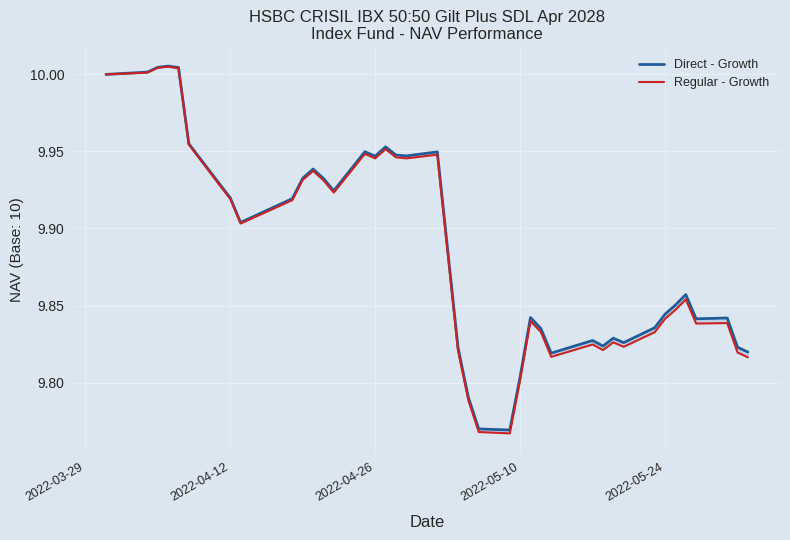

Reading left to right, list all the values displayed in this chart.

Direct - Growth: 10.0	10.0	10.0	10.0	10.0	10.0	9.9	9.9	9.9	9.9	9.9	9.9	9.9	9.9	9.9	9.9	10.0	9.9	9.9	9.9	9.8	9.8	9.8	9.8	9.8	9.8	9.8	9.8	9.8	9.8	9.8	9.8	9.8	9.8	9.9	9.9	9.8	9.8	9.8	9.8
Regular - Growth: 10.0	10.0	10.0	10.0	10.0	10.0	9.9	9.9	9.9	9.9	9.9	9.9	9.9	9.9	9.9	9.9	10.0	9.9	9.9	9.9	9.8	9.8	9.8	9.8	9.8	9.8	9.8	9.8	9.8	9.8	9.8	9.8	9.8	9.8	9.8	9.9	9.8	9.8	9.8	9.8